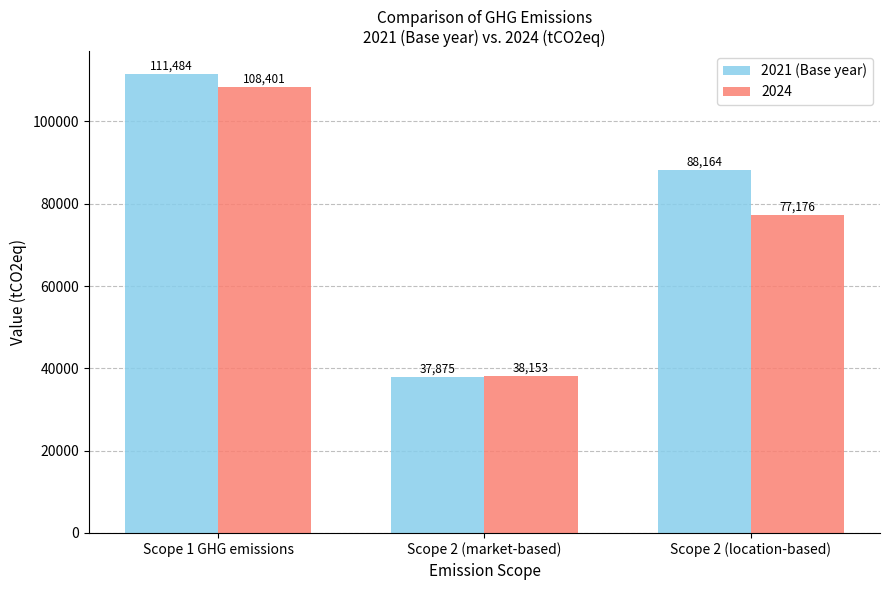

How many bars are there in total?

6